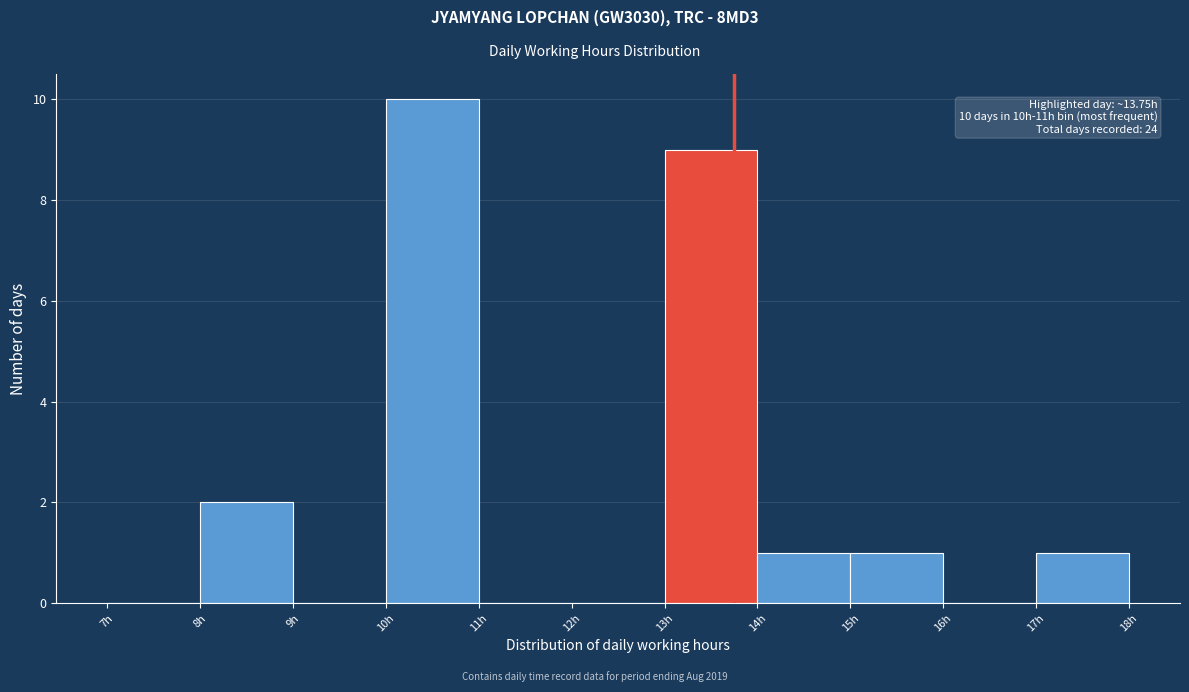

Over which range of the x-axis is the bar tallest?

10 to 11